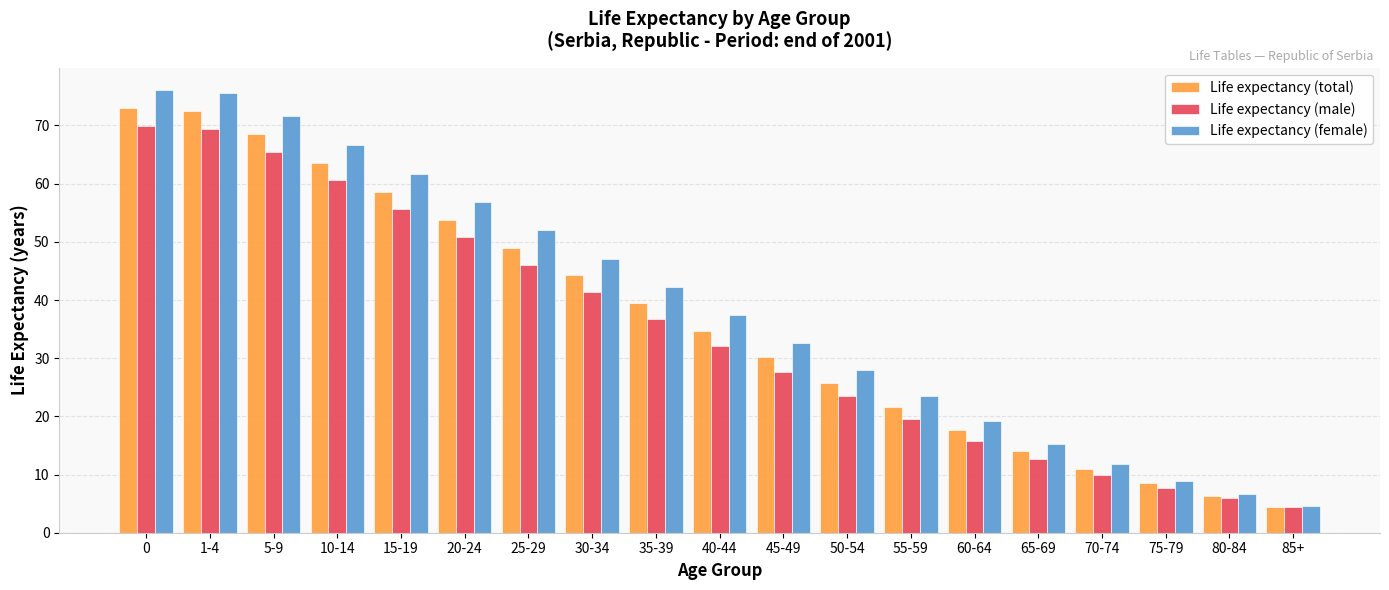

List the series in order of their overall mean, lowest first.

Life expectancy (male), Life expectancy (total), Life expectancy (female)